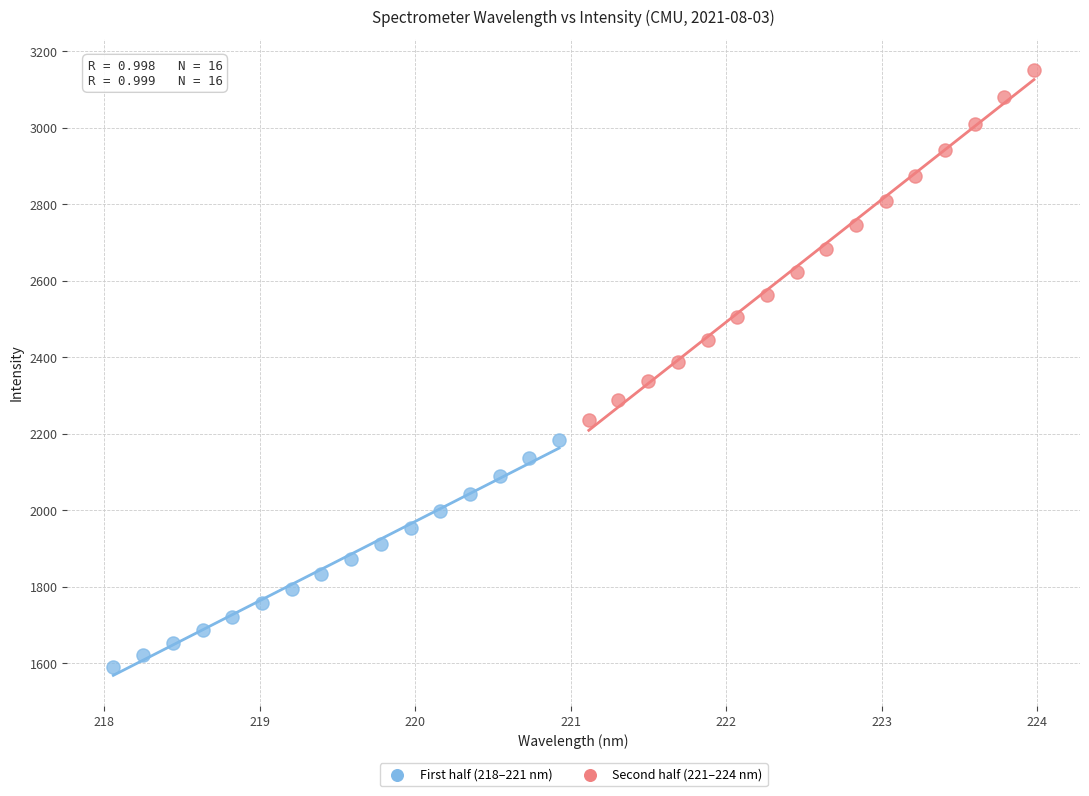

Which series reaches the minimum Y coordinate?

First half (218–221 nm)